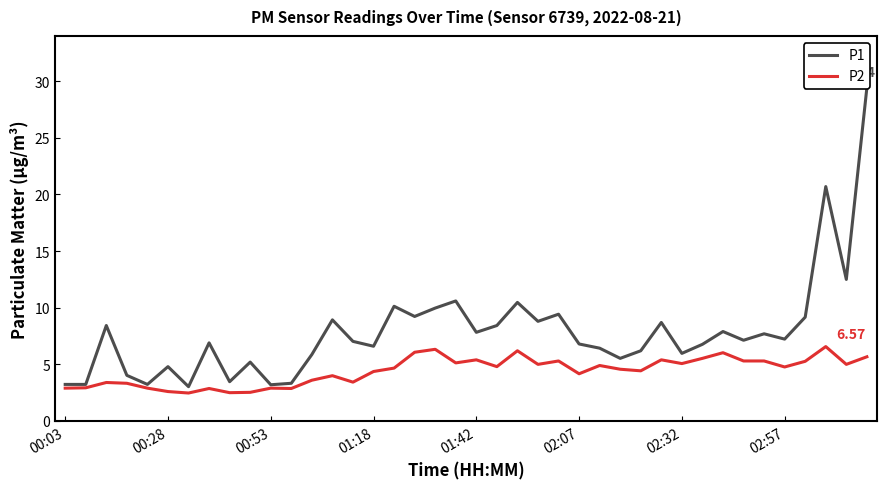

Rank the series by their average value, from lowest to highest.

P2, P1